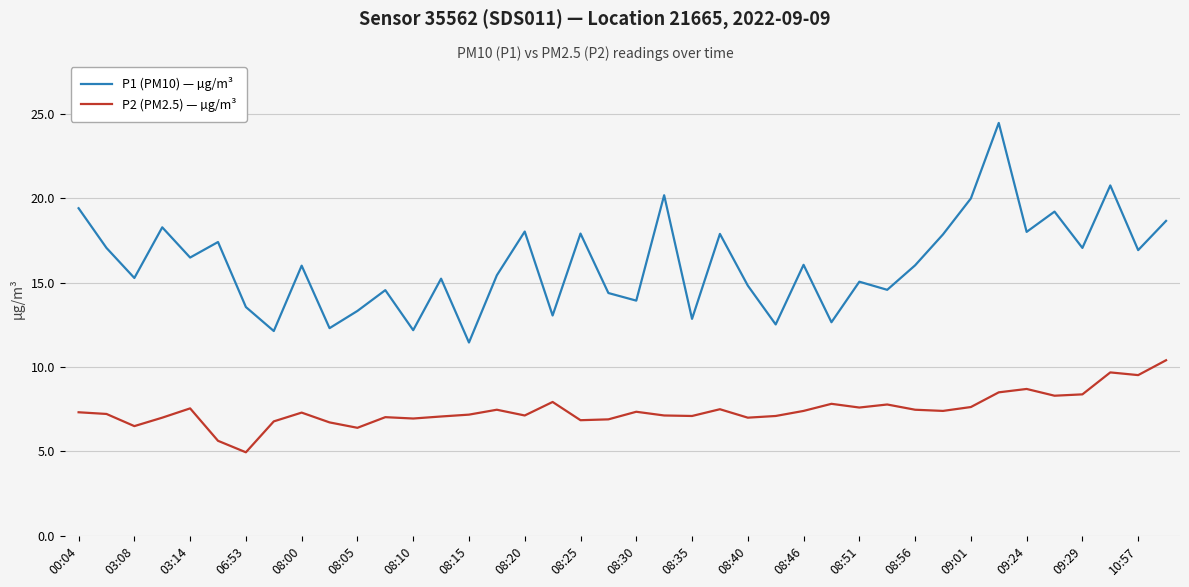

List the series in order of their peak value, lowest first.

P2 (PM2.5) — µg/m³, P1 (PM10) — µg/m³